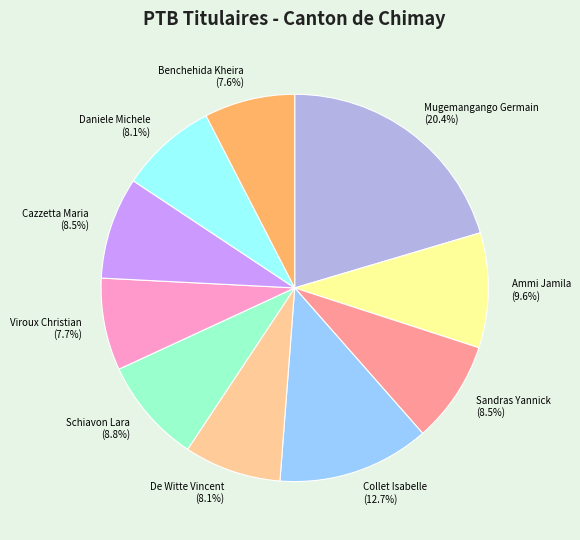

How many slices are in this pie chart?

10